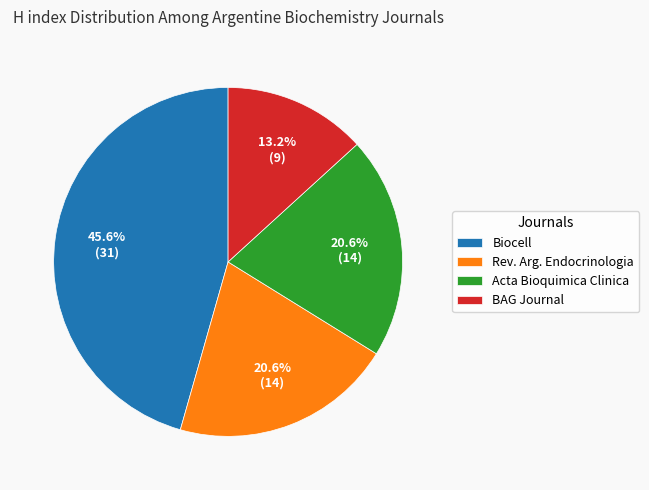

What is the ratio of the value at Acta Bioquimica Clinica to the value at Biocell?

0.5